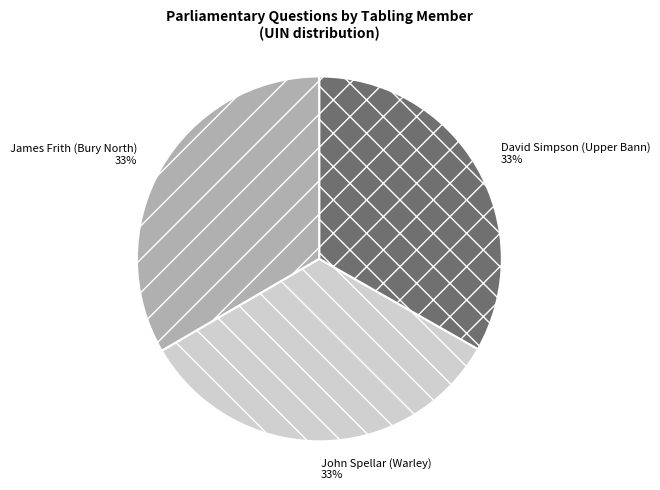

To the nearest percent, what portion does David Simpson (Upper Bann) represent?

33%